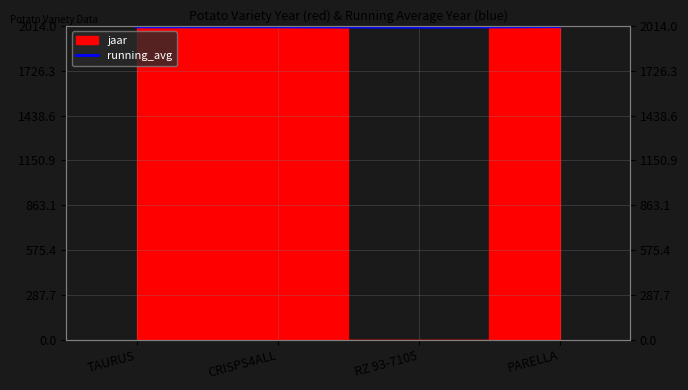

What is the sum of all values?

8030.6